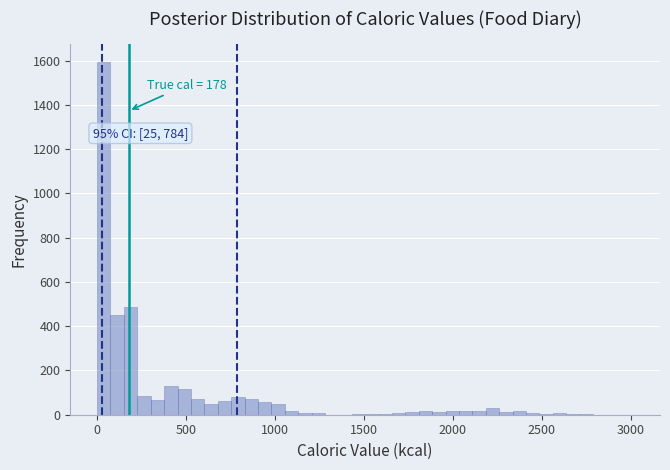

Around what value on the x-axis is the tallest bar? Give the approximate position of its centre, as read against the axis.

50